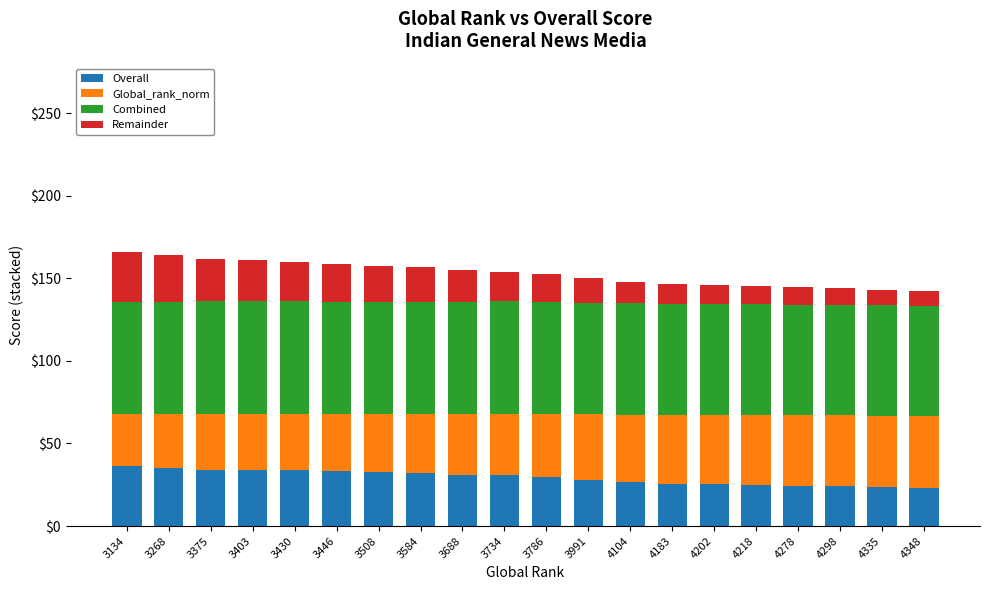

What is the total value across all series at 4218?

145.4